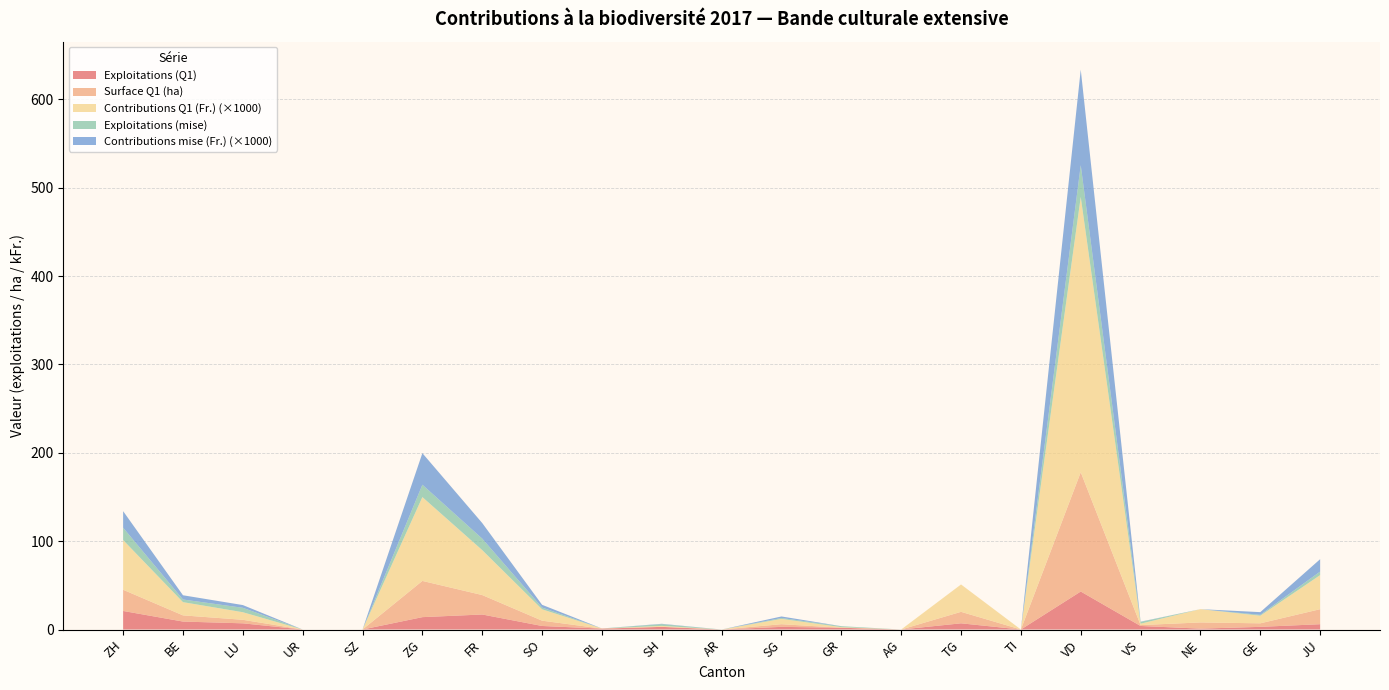

Reading right to left, list all the values displayed in this chart.

Exploitations (Q1): JU=6	GE=3	NE=1	VS=4	VD=43	TI=0	TG=7	AG=0	GR=2	SG=3	AR=0	SH=3	BL=1	SO=4	FR=17	ZG=14	SZ=0	UR=0	LU=7	BE=9	ZH=21
Surface Q1 (ha): JU=17	GE=4	NE=7	VS=1	VD=135	TI=0	TG=13	AG=0	GR=0	SG=3	AR=0	SH=0	BL=0	SO=6	FR=22	ZG=41	SZ=0	UR=0	LU=4	BE=7	ZH=24
Contributions Q1 (Fr.): JU=38594	GE=8602	NE=15042	VS=1572	VD=311604	TI=0	TG=31006	AG=0	GR=713	SG=6026	AR=0	SH=1104	BL=176	SO=12857	FR=50876	ZG=94897	SZ=0	UR=0	LU=8573	BE=14972	ZH=56258
Exploitations (mise): JU=4	GE=1	NE=0	VS=2	VD=36	TI=0	TG=0	AG=0	GR=1	SG=1	AR=0	SH=2	BL=0	SO=2	FR=13	ZG=14	SZ=0	UR=0	LU=5	BE=3	ZH=14
Contributions mise (Fr.): JU=14013	GE=3060	NE=0	VS=301	VD=108144	TI=0	TG=0	AG=0	GR=54	SG=1746	AR=0	SH=360	BL=0	SO=3113	FR=17642	ZG=35720	SZ=0	UR=0	LU=3096	BE=4798	ZH=18720